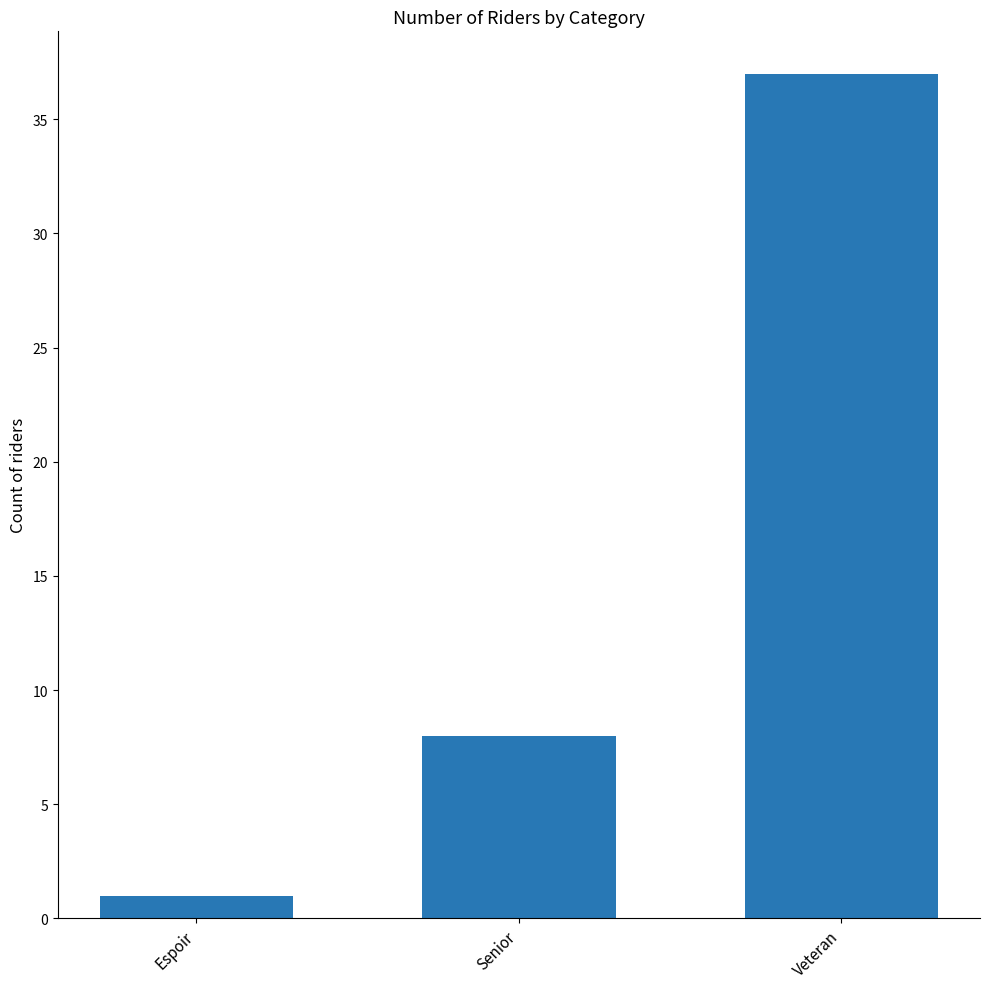

What is the smallest value displayed?

1